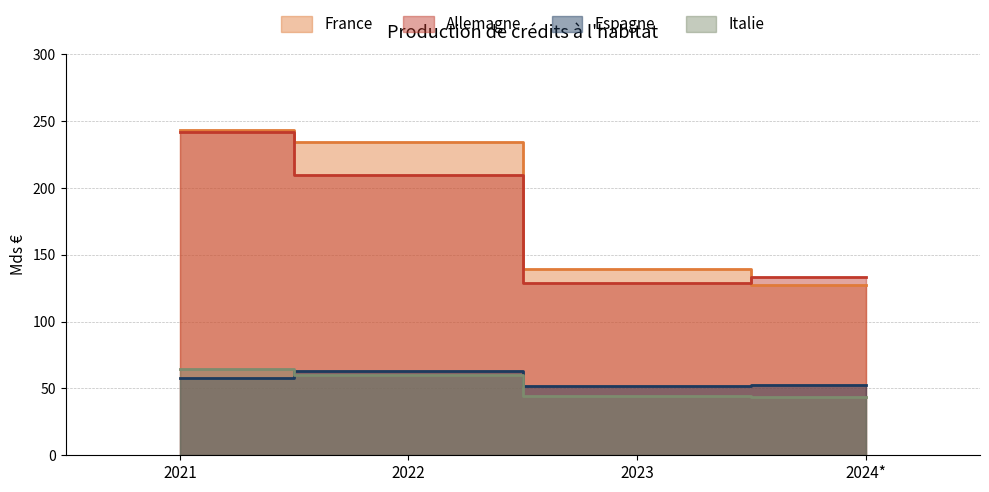

At which label is Italie closest to 54?

2022